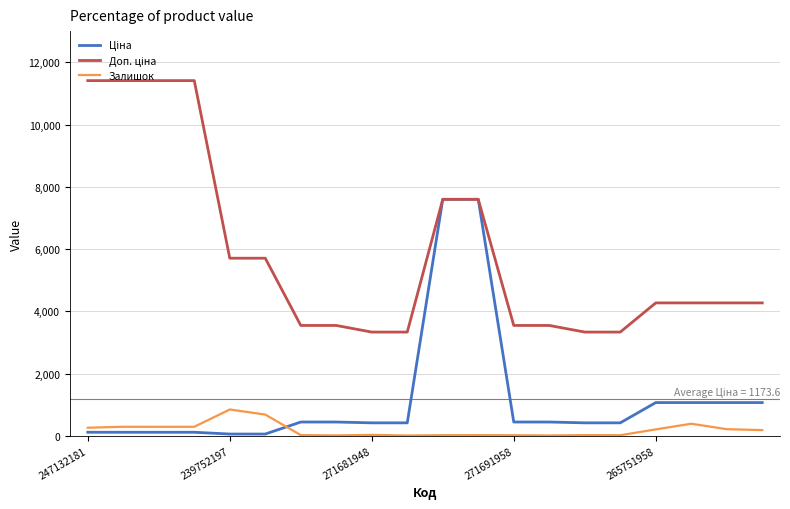

How many lines are shown in the chart?

3